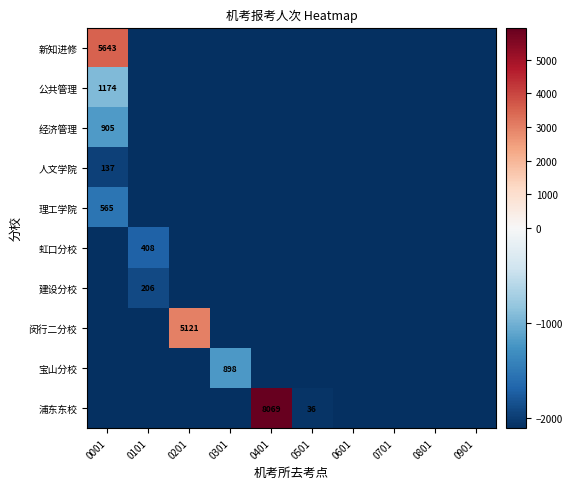

Which series has the largest range (max minus min)?

浦东东校